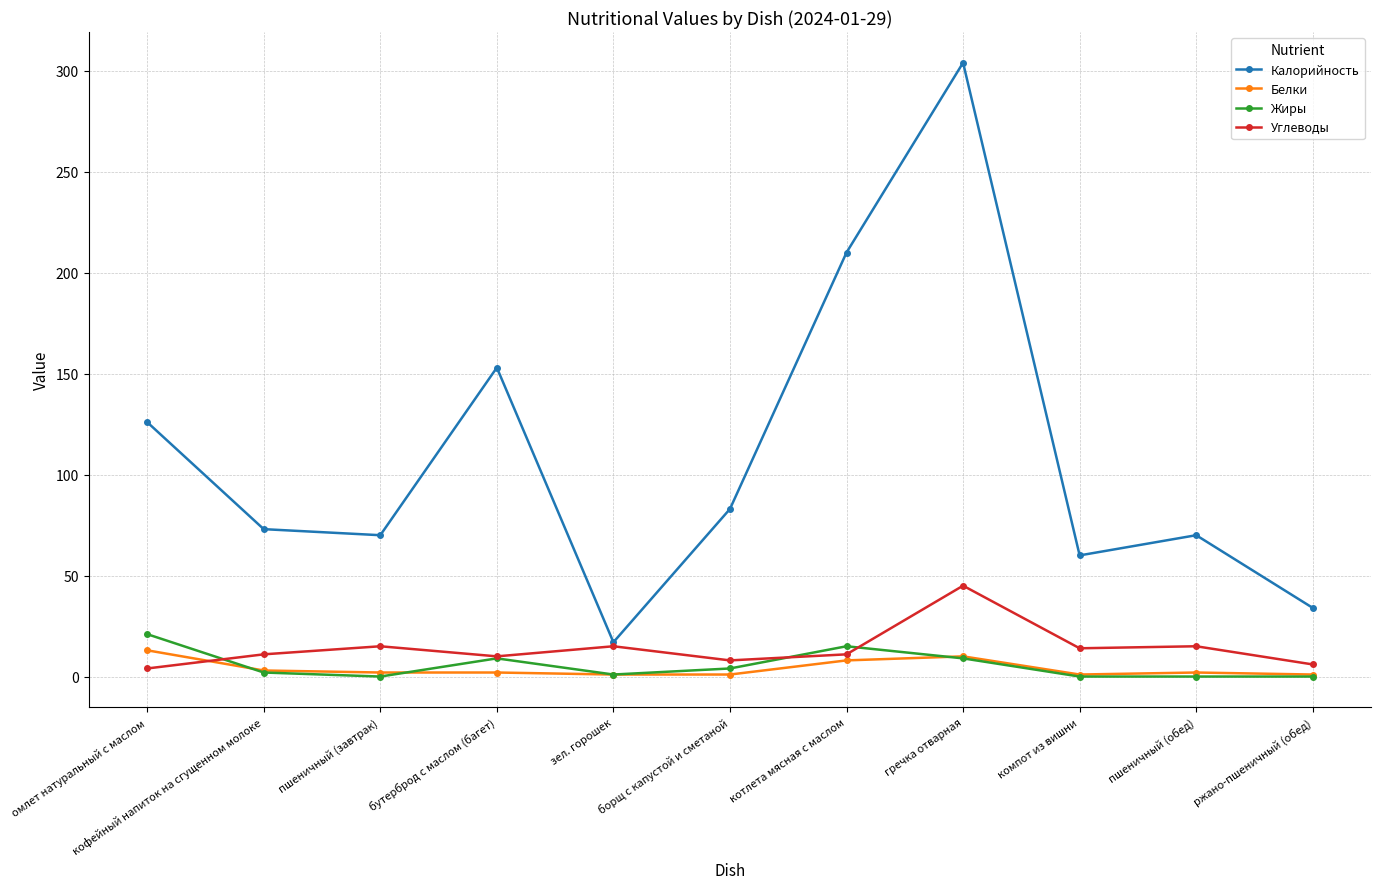

Which category has the highest value across all series?

гречка отварная